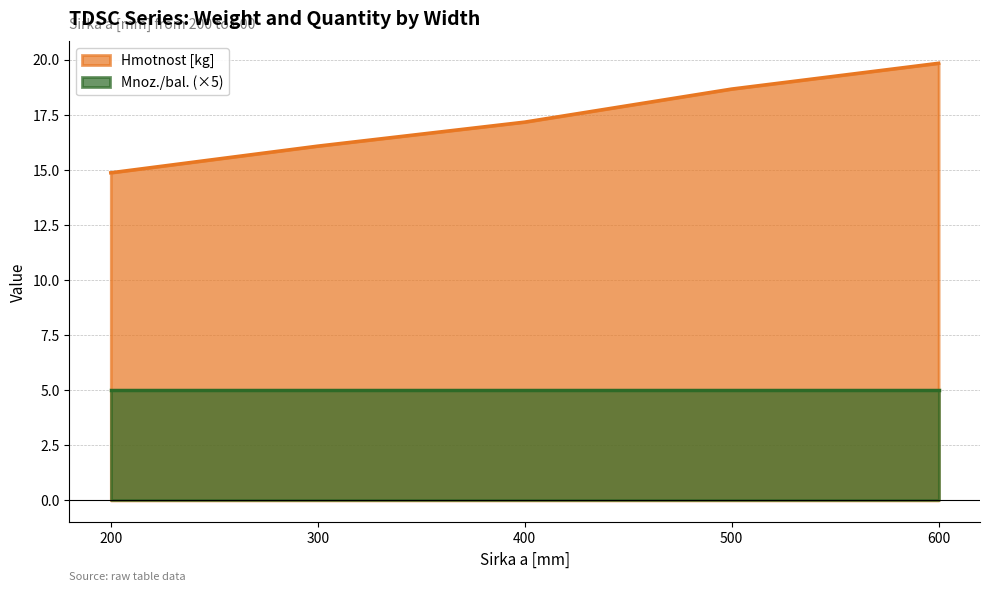

The chart shows a value of 12.9 at 600. True or false?

False